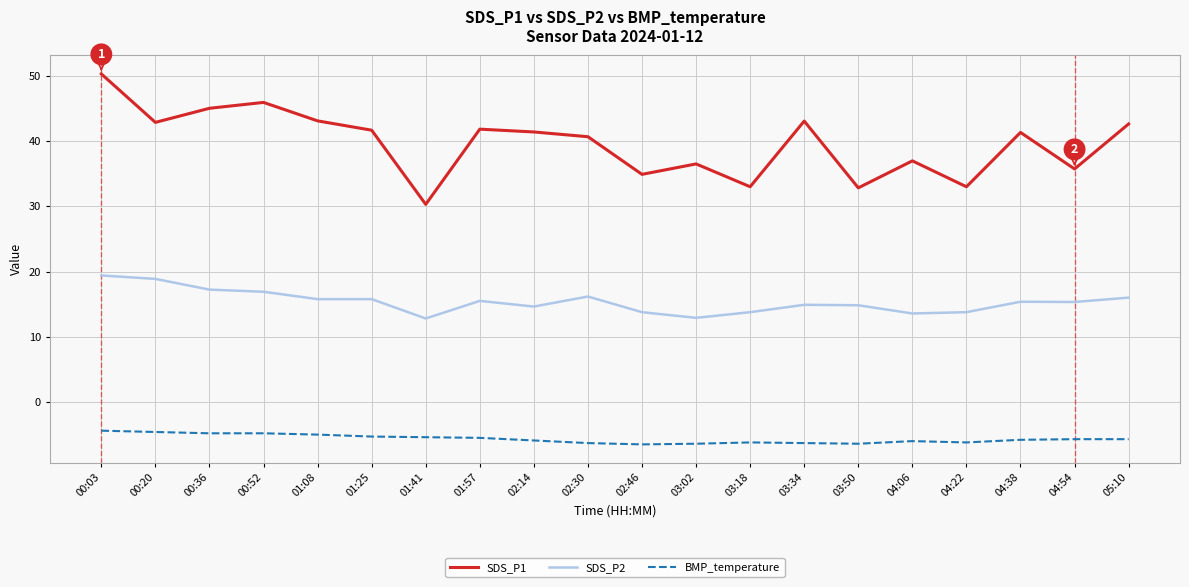

Where is SDS_P1 nearest to the value 40?

02:30